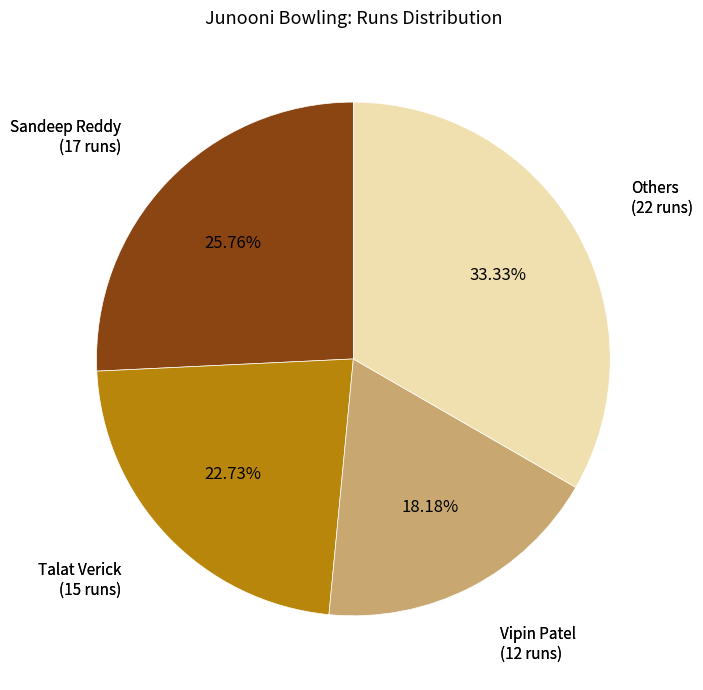

Does any single category account for the majority?

No